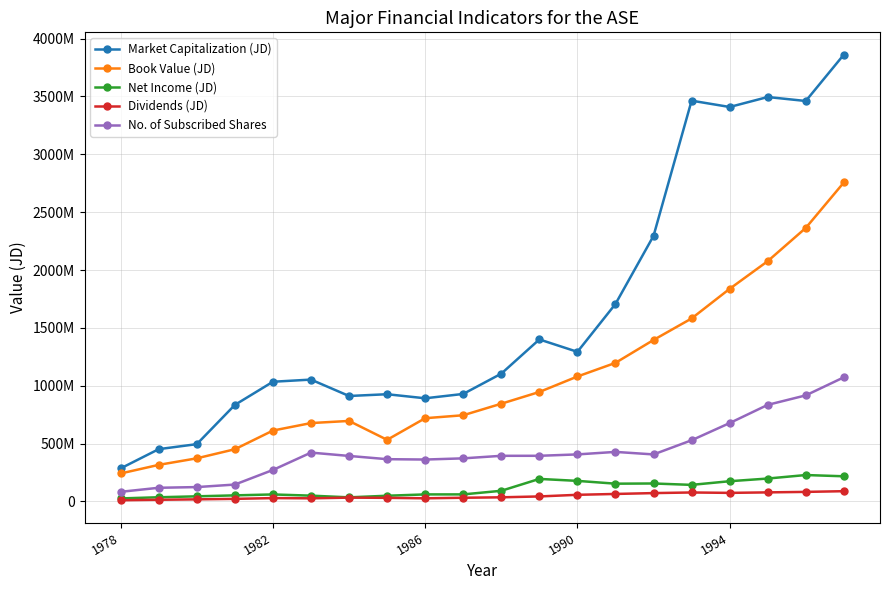

What are all the series names shown in the legend?

Market Capitalization (JD), Book Value (JD), Net Income (JD), Dividends (JD), No. of Subscribed Shares